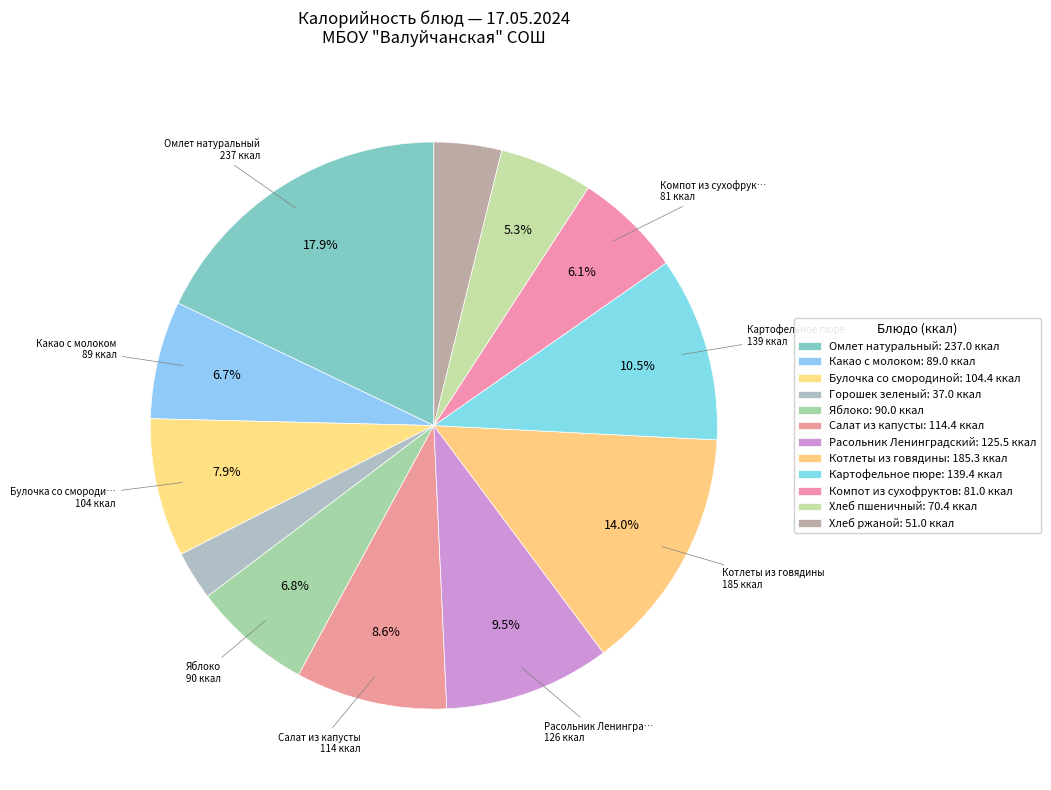

Count the number of slices in the pie.

12